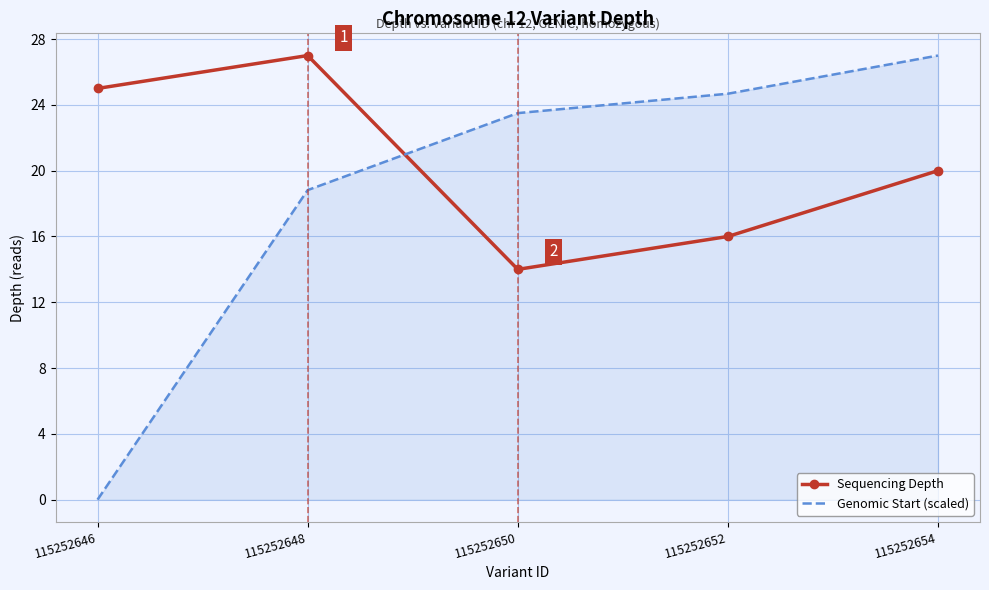

Rank the categories by Genomic Start (scaled) value from highest to lowest.

115252654, 115252652, 115252650, 115252648, 115252646